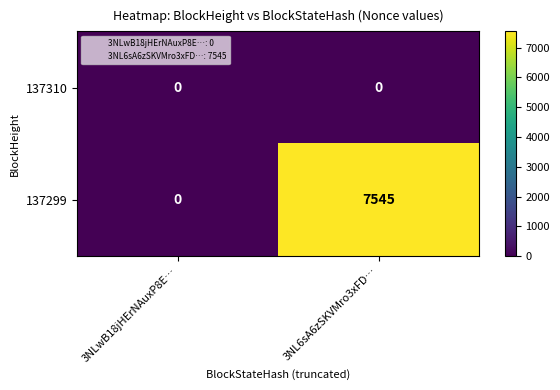

Is it true that 137299 equals -4326 at 3NLwB18jHErNAuxP8E…?

False